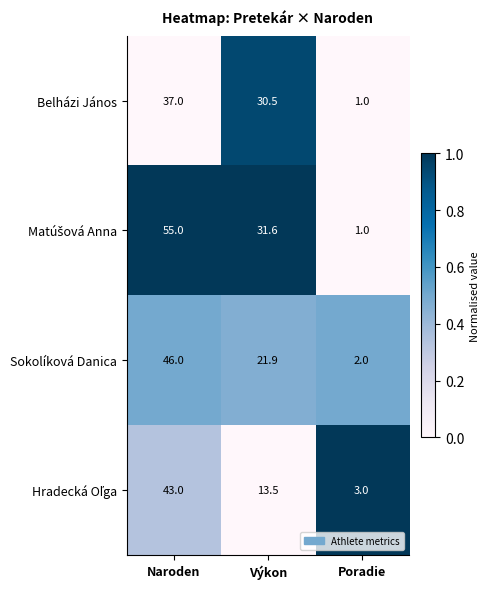

Where does the Sokolíková Danica series first go above 21?

Naroden